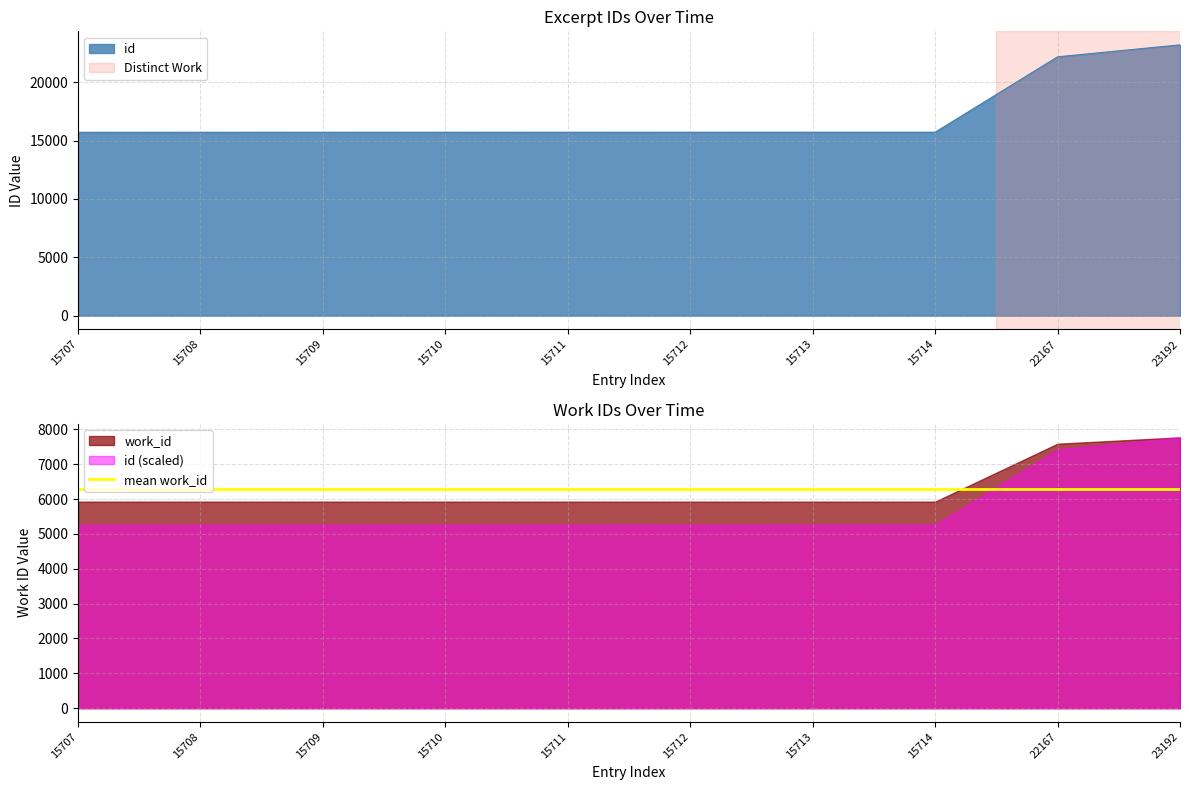

What is the ratio of the value at 15710 to the value at 23192?

0.7